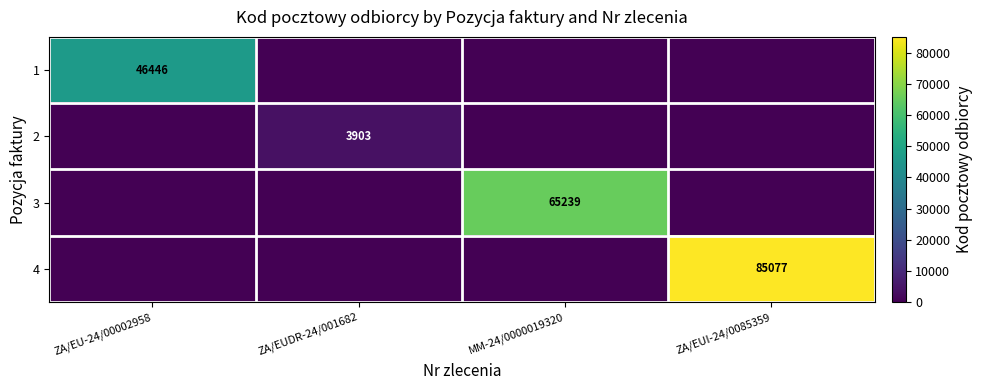

What is the greatest value displayed?

85077